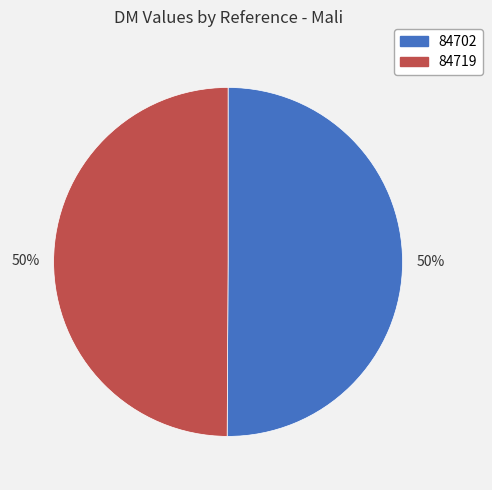

To the nearest percent, what is the average slice percentage?

50%